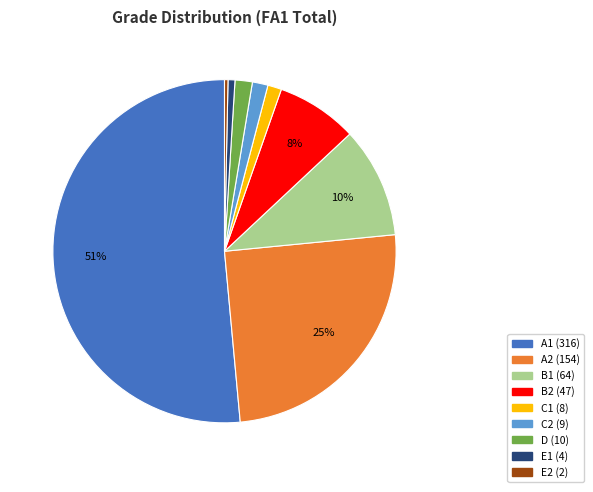

Which slice represents more than half of the pie?

A1